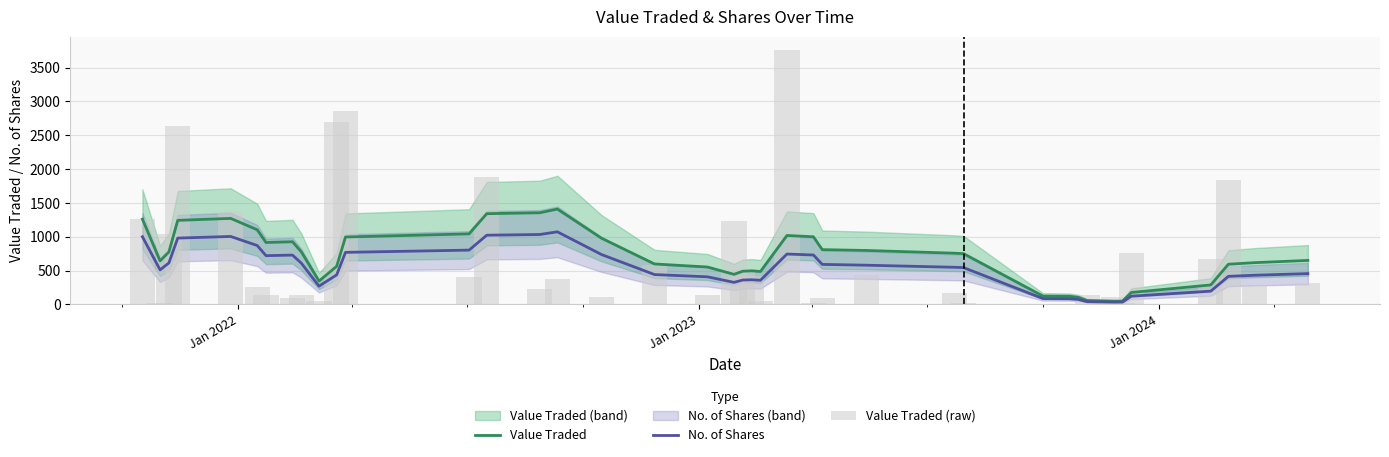

What is the highest value of the Value Traded series?

1408.5